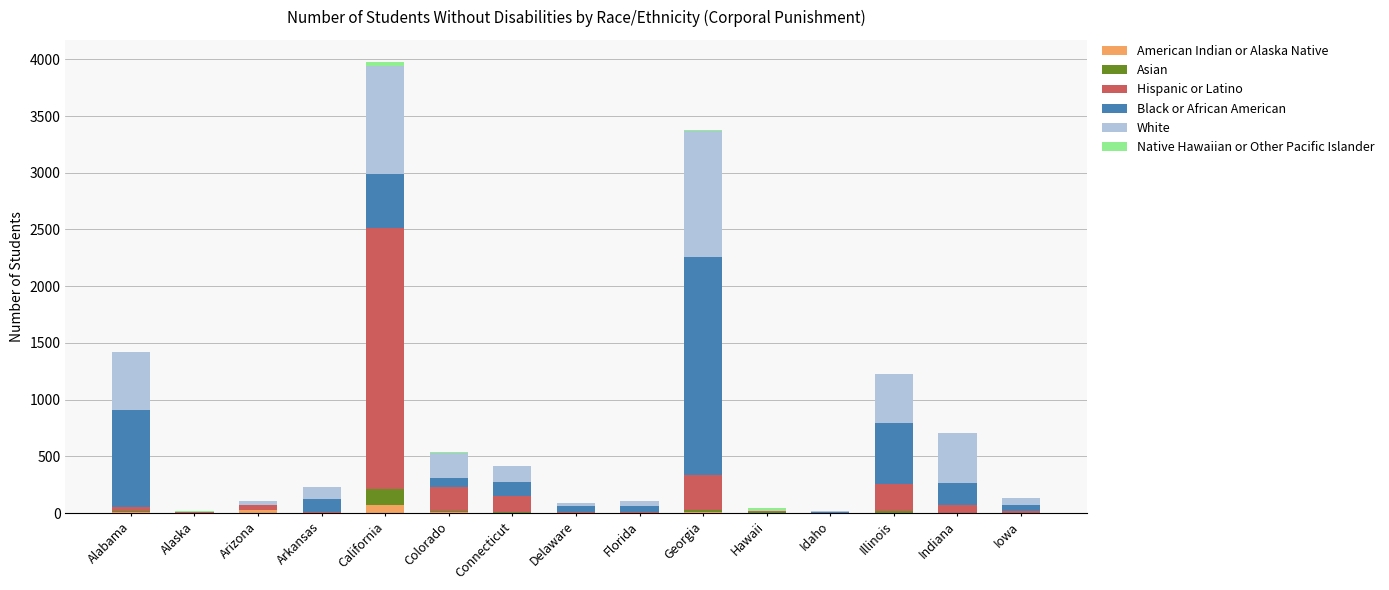

At which category is the sum across all series the highest?

California